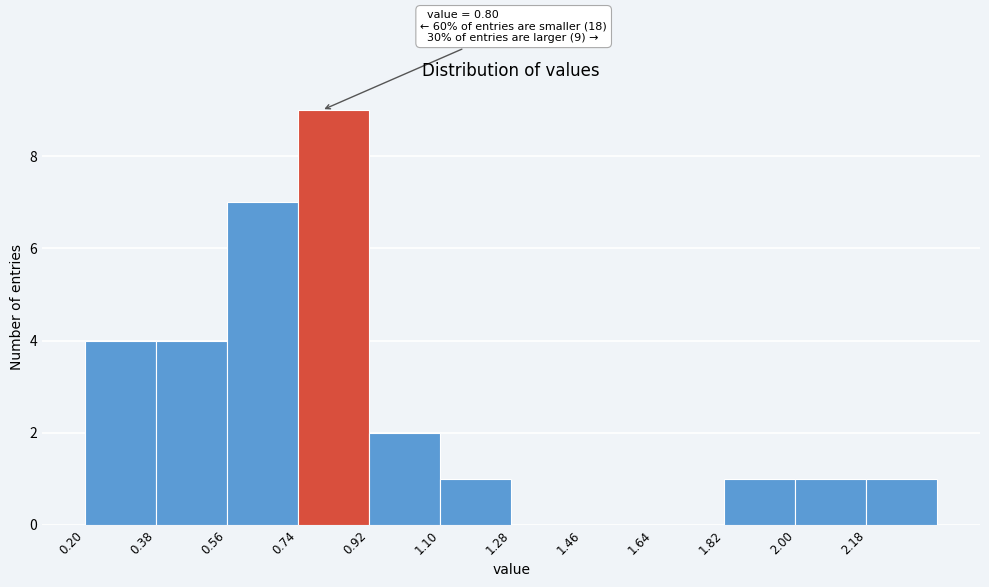

Over which range of the x-axis is the bar tallest?

0.74 to 0.92